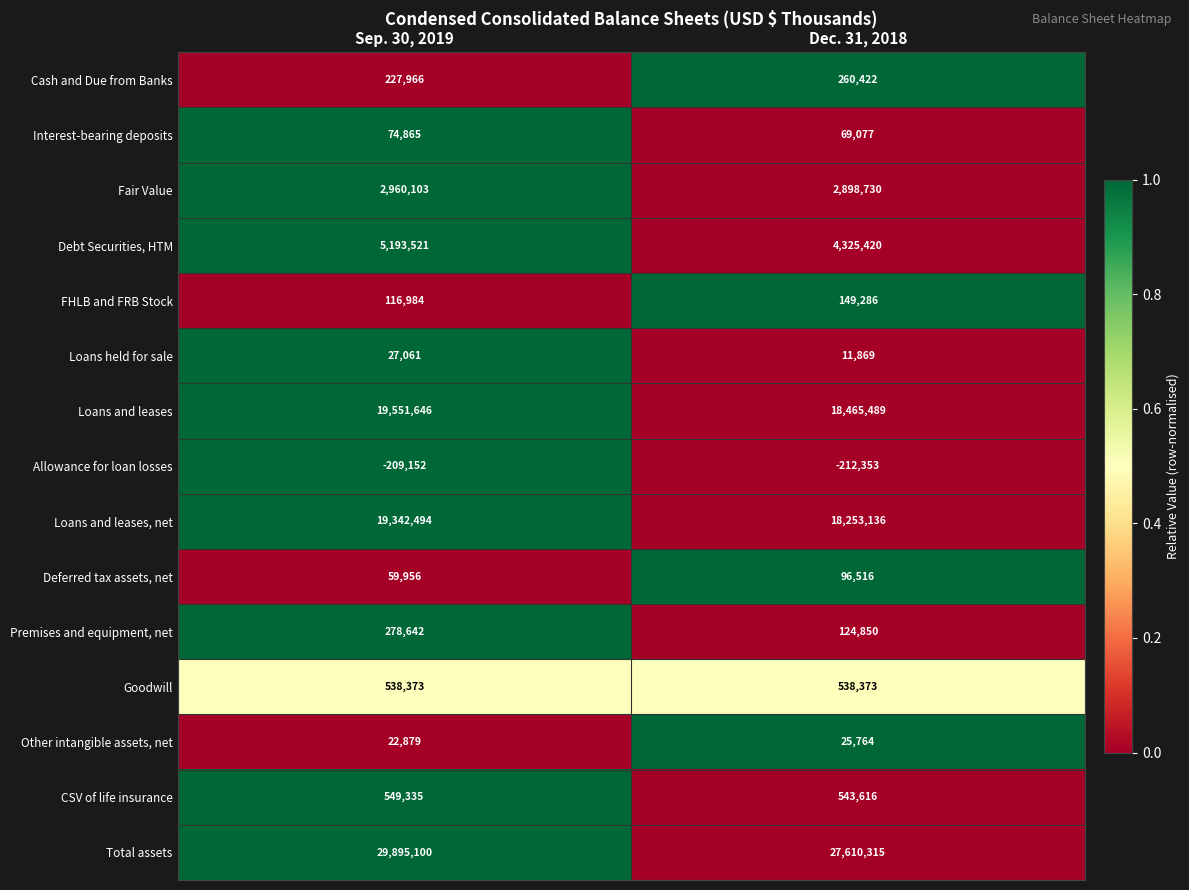

Which series has the largest total across all categories?

Total assets